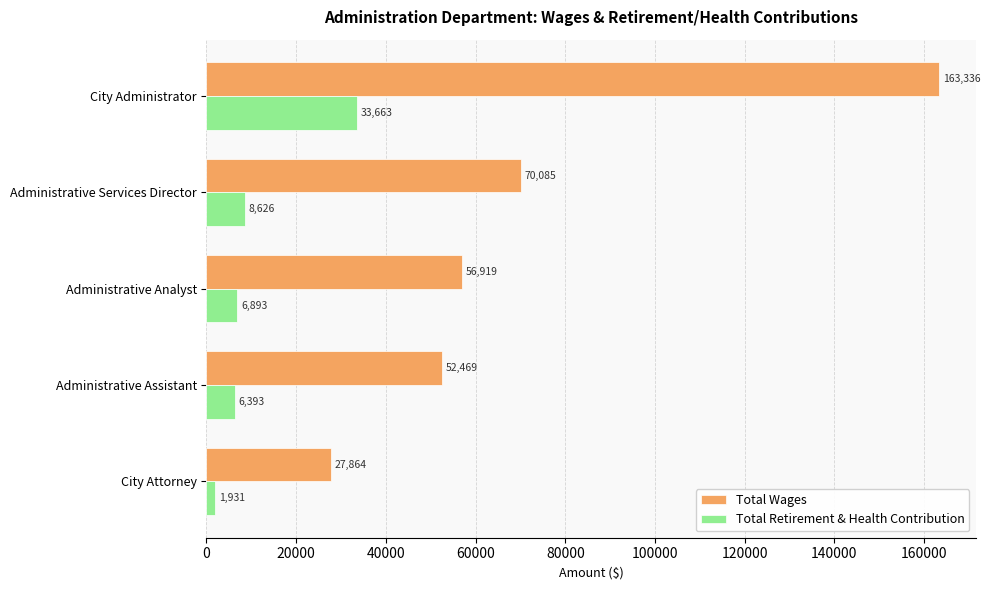

Rank the series by their average value, from highest to lowest.

Total Wages, Total Retirement & Health Contribution